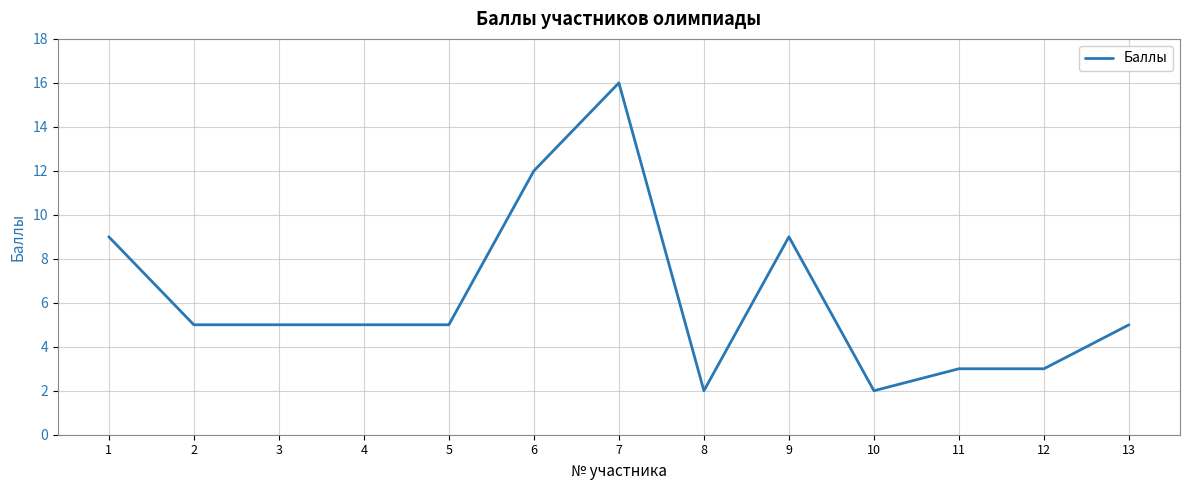

What is the difference between the second highest and minimum values?

10